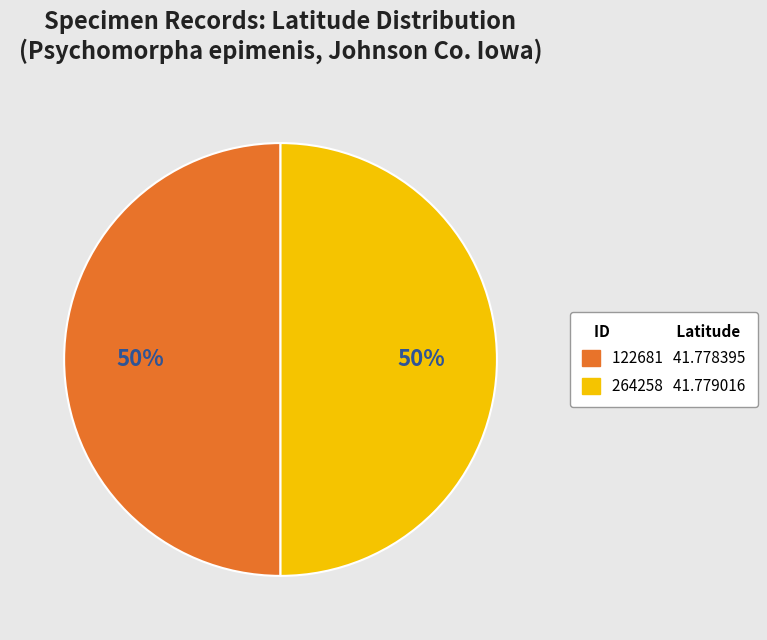

To the nearest percent, what is the average slice percentage?

50%